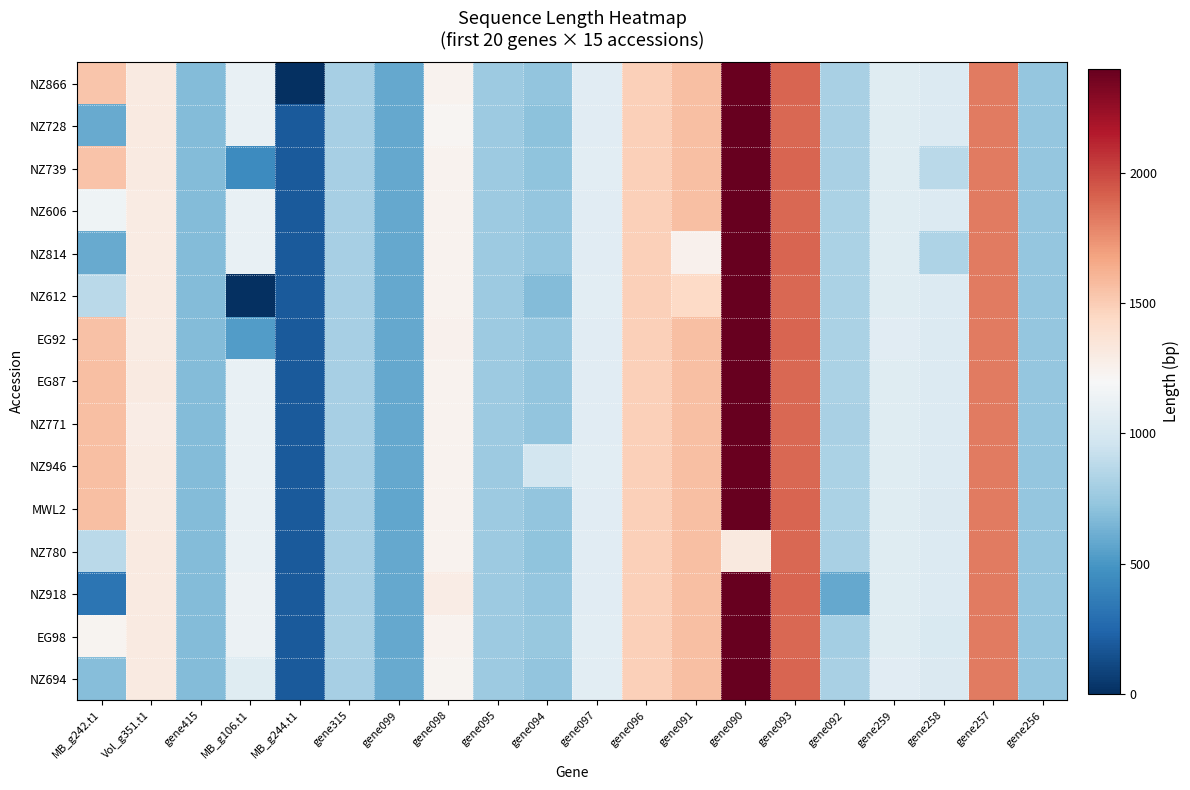

Reading left to right, what are all the values shown in this chart?

NZ866: MB_g242.t1=1533	Vol_g351.t1=1308	gene415=684	MB_g106.t1=1107	MB_g244.t1=0	gene315=801	gene099=585	gene098=1239	gene095=768	gene094=729	gene097=1065	gene096=1488	gene091=1560	gene090=2385	gene093=1902	gene092=810	gene259=1056	gene258=1032	gene257=1824	gene256=735
NZ728: MB_g242.t1=591	Vol_g351.t1=1305	gene415=684	MB_g106.t1=1113	MB_g244.t1=195	gene315=801	gene099=588	gene098=1221	gene095=768	gene094=705	gene097=1065	gene096=1488	gene091=1560	gene090=2391	gene093=1890	gene092=810	gene259=1056	gene258=1032	gene257=1824	gene256=735
NZ739: MB_g242.t1=1539	Vol_g351.t1=1305	gene415=684	MB_g106.t1=447	MB_g244.t1=195	gene315=801	gene099=588	gene098=1242	gene095=768	gene094=717	gene097=1077	gene096=1488	gene091=1560	gene090=2415	gene093=1899	gene092=813	gene259=1059	gene258=873	gene257=1824	gene256=735
NZ606: MB_g242.t1=1149	Vol_g351.t1=1299	gene415=684	MB_g106.t1=1110	MB_g244.t1=195	gene315=801	gene099=585	gene098=1242	gene095=768	gene094=732	gene097=1068	gene096=1488	gene091=1560	gene090=2391	gene093=1890	gene092=816	gene259=1059	gene258=1032	gene257=1824	gene256=735
NZ814: MB_g242.t1=597	Vol_g351.t1=1302	gene415=684	MB_g106.t1=1110	MB_g244.t1=195	gene315=804	gene099=585	gene098=1239	gene095=768	gene094=735	gene097=1068	gene096=1488	gene091=1251	gene090=2403	gene093=1899	gene092=816	gene259=1059	gene258=834	gene257=1824	gene256=735
NZ612: MB_g242.t1=876	Vol_g351.t1=1299	gene415=684	MB_g106.t1=0	MB_g244.t1=195	gene315=801	gene099=588	gene098=1245	gene095=768	gene094=675	gene097=1071	gene096=1488	gene091=1437	gene090=2391	gene093=1893	gene092=816	gene259=1059	gene258=1032	gene257=1824	gene256=732
EG92: MB_g242.t1=1554	Vol_g351.t1=1299	gene415=684	MB_g106.t1=525	MB_g244.t1=195	gene315=801	gene099=585	gene098=1248	gene095=768	gene094=732	gene097=1068	gene096=1488	gene091=1560	gene090=2397	gene093=1899	gene092=819	gene259=1065	gene258=1032	gene257=1824	gene256=738
EG87: MB_g242.t1=1557	Vol_g351.t1=1305	gene415=684	MB_g106.t1=1113	MB_g244.t1=195	gene315=801	gene099=585	gene098=1242	gene095=768	gene094=726	gene097=1068	gene096=1488	gene091=1560	gene090=2391	gene093=1893	gene092=816	gene259=1059	gene258=1035	gene257=1824	gene256=738
NZ771: MB_g242.t1=1557	Vol_g351.t1=1293	gene415=684	MB_g106.t1=1113	MB_g244.t1=195	gene315=801	gene099=585	gene098=1245	gene095=768	gene094=729	gene097=1068	gene096=1488	gene091=1560	gene090=2397	gene093=1893	gene092=810	gene259=1059	gene258=1035	gene257=1824	gene256=738
NZ946: MB_g242.t1=1560	Vol_g351.t1=1299	gene415=684	MB_g106.t1=1110	MB_g244.t1=195	gene315=801	gene099=585	gene098=1239	gene095=768	gene094=978	gene097=1077	gene096=1488	gene091=1560	gene090=2385	gene093=1893	gene092=819	gene259=1059	gene258=1032	gene257=1824	gene256=738
MWL2: MB_g242.t1=1557	Vol_g351.t1=1302	gene415=684	MB_g106.t1=1113	MB_g244.t1=195	gene315=801	gene099=576	gene098=1245	gene095=768	gene094=726	gene097=1068	gene096=1488	gene091=1560	gene090=2394	gene093=1902	gene092=816	gene259=1059	gene258=1029	gene257=1824	gene256=738
NZ780: MB_g242.t1=873	Vol_g351.t1=1305	gene415=678	MB_g106.t1=1113	MB_g244.t1=195	gene315=801	gene099=585	gene098=1239	gene095=768	gene094=717	gene097=1068	gene096=1488	gene091=1560	gene090=1320	gene093=1893	gene092=810	gene259=1059	gene258=1032	gene257=1824	gene256=738
NZ918: MB_g242.t1=327	Vol_g351.t1=1305	gene415=684	MB_g106.t1=1128	MB_g244.t1=195	gene315=798	gene099=585	gene098=1293	gene095=768	gene094=732	gene097=1065	gene096=1488	gene091=1560	gene090=2391	gene093=1902	gene092=588	gene259=1056	gene258=1032	gene257=1824	gene256=732
EG98: MB_g242.t1=1233	Vol_g351.t1=1305	gene415=684	MB_g106.t1=1125	MB_g244.t1=195	gene315=813	gene099=585	gene098=1239	gene095=768	gene094=744	gene097=1077	gene096=1488	gene091=1560	gene090=2391	gene093=1893	gene092=795	gene259=1059	gene258=1017	gene257=1824	gene256=735
NZ694: MB_g242.t1=693	Vol_g351.t1=1305	gene415=684	MB_g106.t1=1053	MB_g244.t1=192	gene315=798	gene099=591	gene098=1236	gene095=768	gene094=726	gene097=1074	gene096=1488	gene091=1560	gene090=2391	gene093=1899	gene092=810	gene259=1065	gene258=1029	gene257=1824	gene256=735